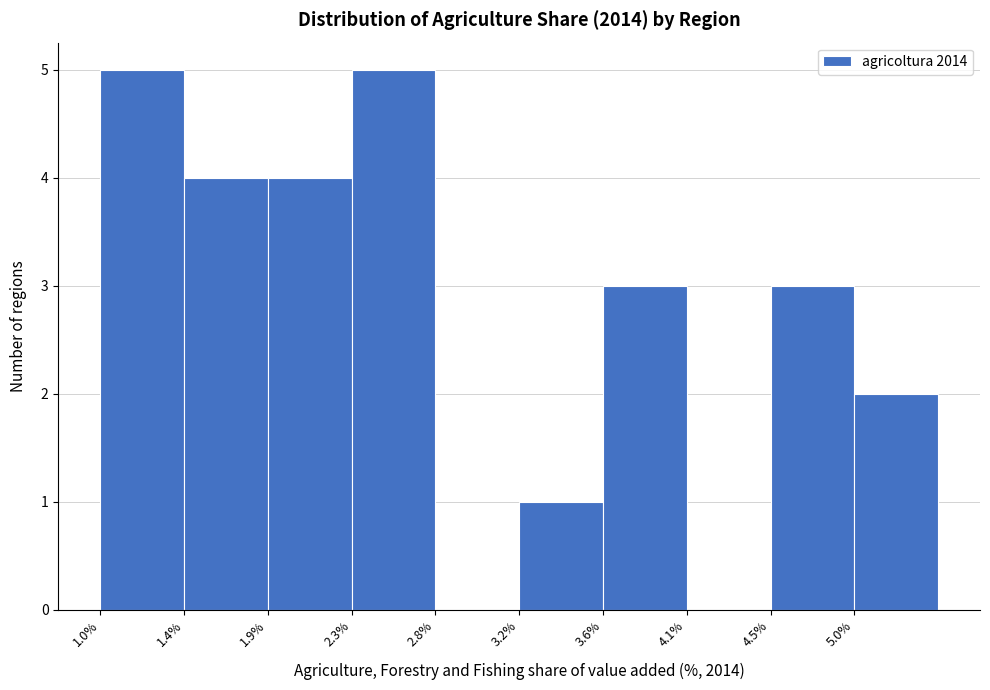

Reading left to right, list every bar in this chart as the range it spans on the x-axis followed by its height. Neither the bar edges nor the heights are printed on the chart, so give them approximately, as read against the axes.

1.00 to 1.44: 5
1.44 to 1.88: 4
1.88 to 2.32: 4
2.32 to 2.76: 5
2.76 to 3.20: 0
3.20 to 3.64: 1
3.64 to 4.08: 3
4.08 to 4.52: 0
4.52 to 4.96: 3
4.96 to 5.40: 2